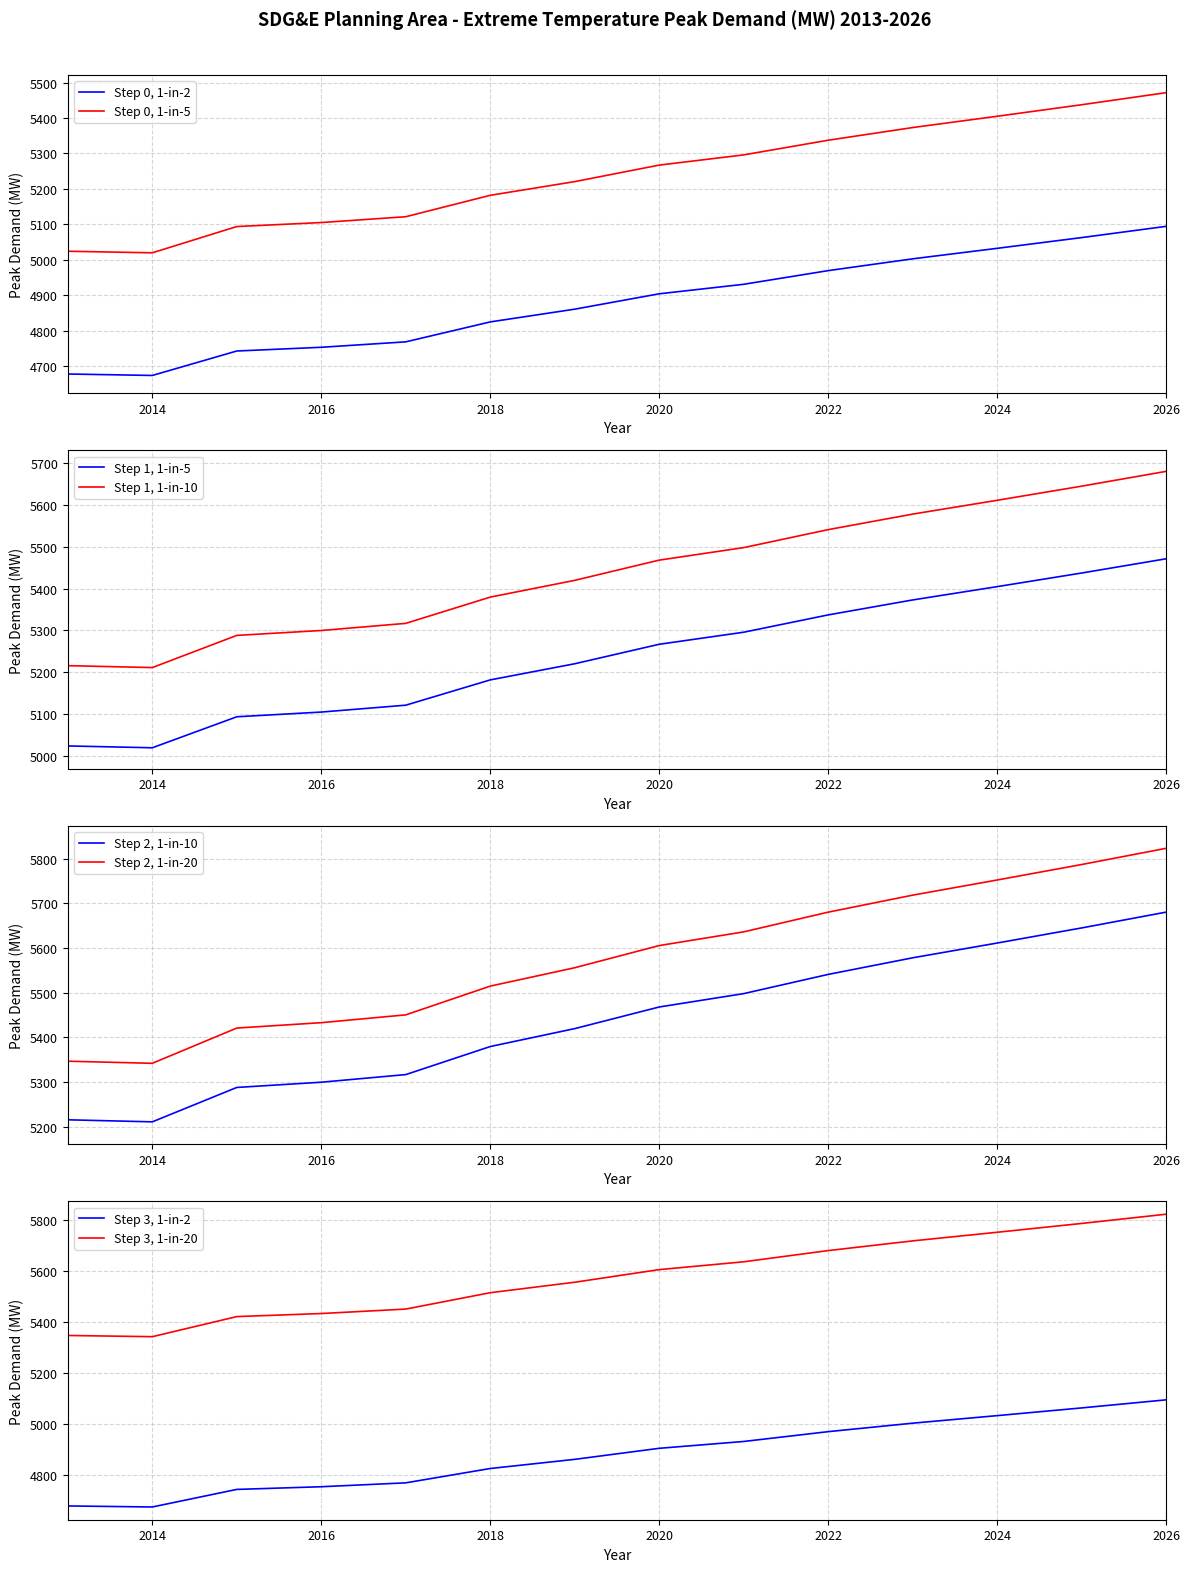

True or false: 1-in-5 Temperatures and 1-in-10 Temperatures intersect in this chart.

False